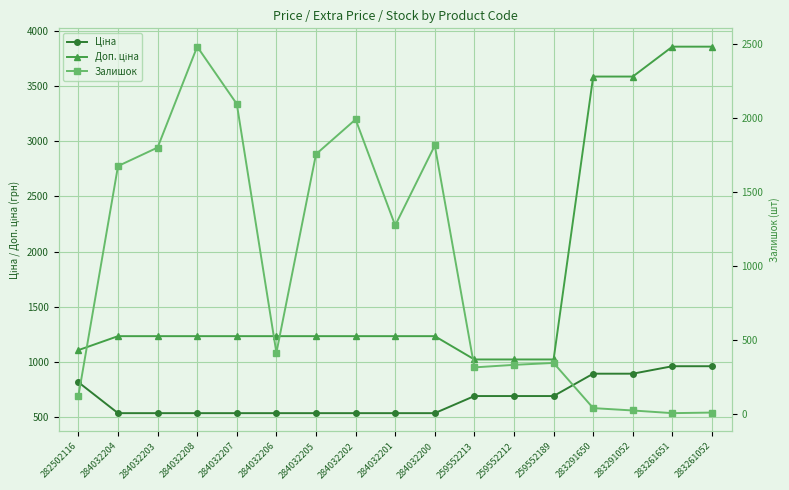

True or false: Залишок and Доп. ціна cross at least once.

True